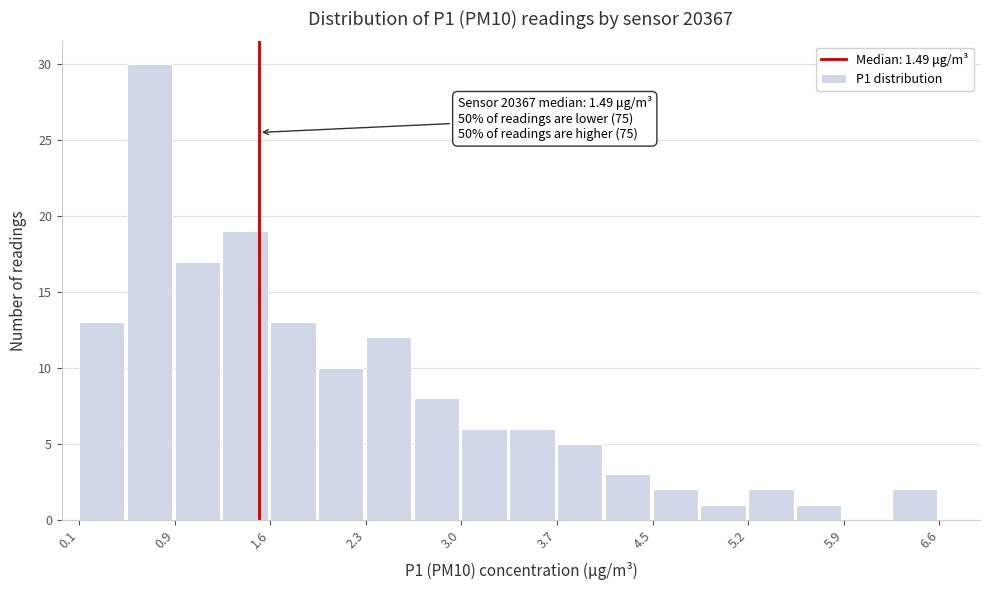

Read against the x-axis, roughly where is the centre of the tallest bar?

0.7